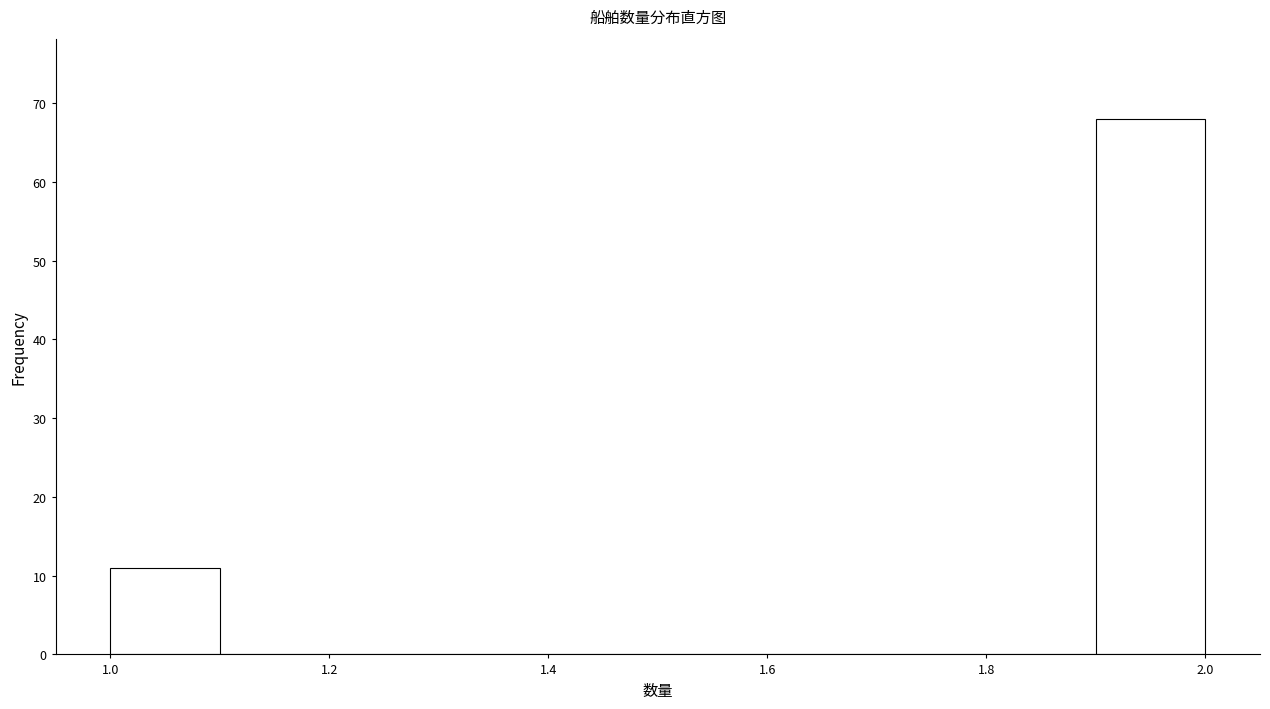

Reading left to right, transcribe this chart: for each bar, give the range it covers on the x-axis and its height. The values are not printed on the chart, so give them approximately, as read against the axis.

1.0 to 1.1: 11
1.1 to 1.2: 0
1.2 to 1.3: 0
1.3 to 1.4: 0
1.4 to 1.5: 0
1.5 to 1.6: 0
1.6 to 1.7: 0
1.7 to 1.8: 0
1.8 to 1.9: 0
1.9 to 2.0: 68